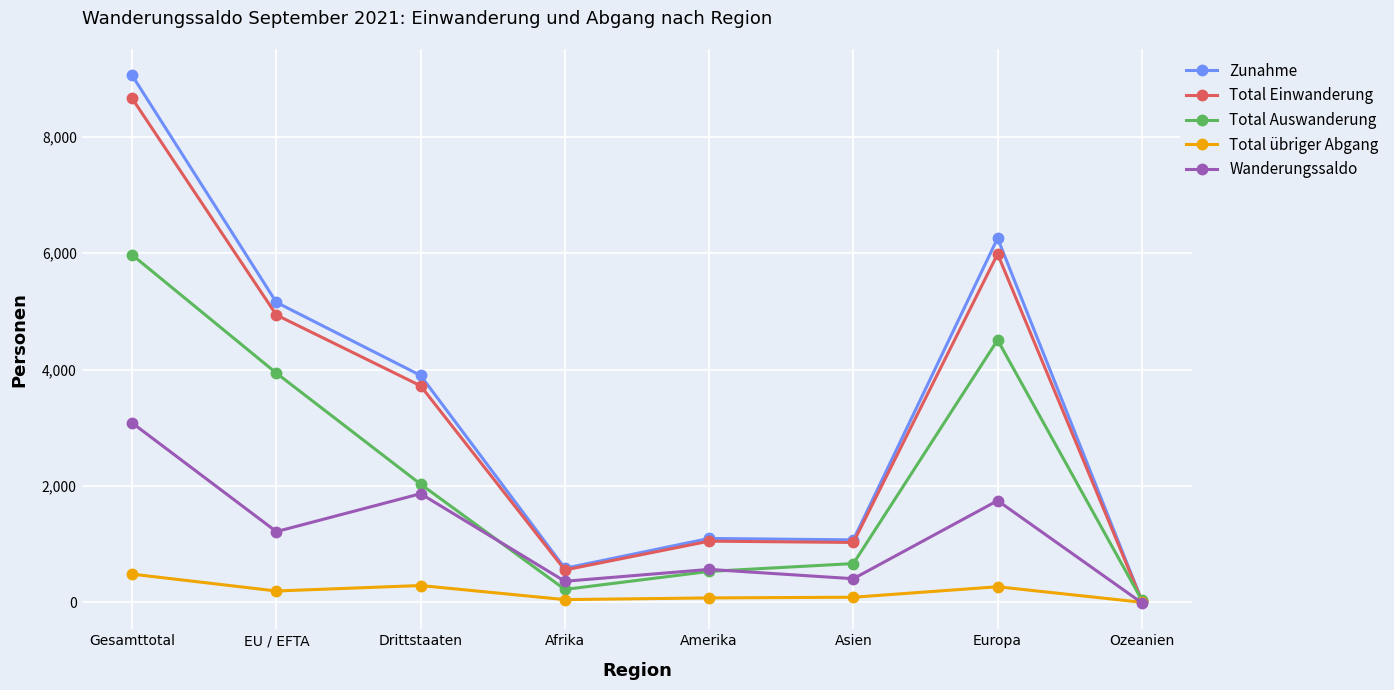

What is the label of the 3rd point from the right?

Asien